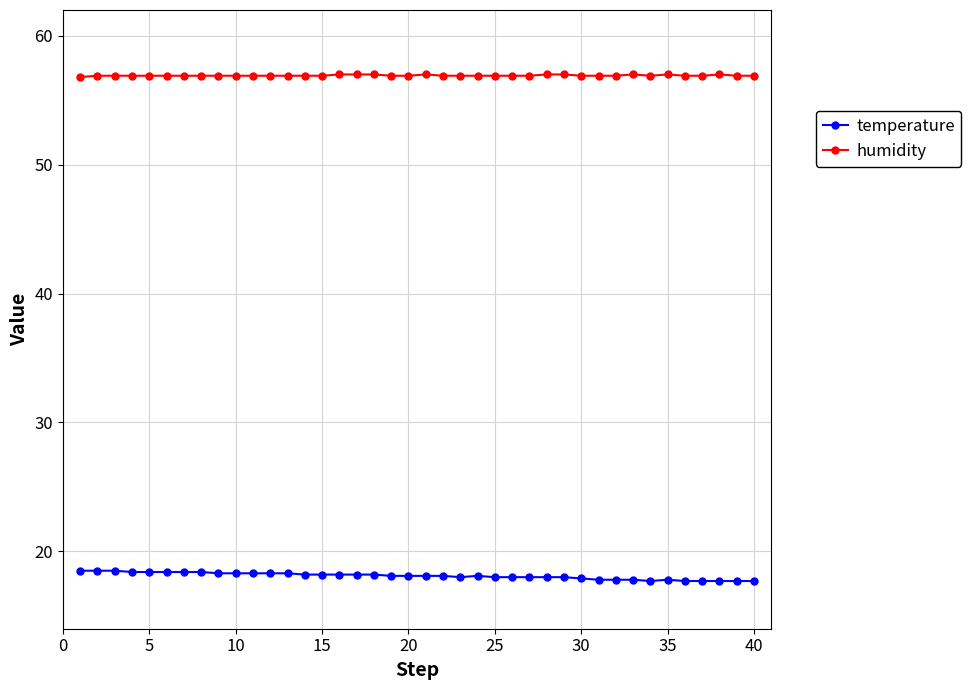

What is the value of the humidity point at the 19th from the left?

56.9